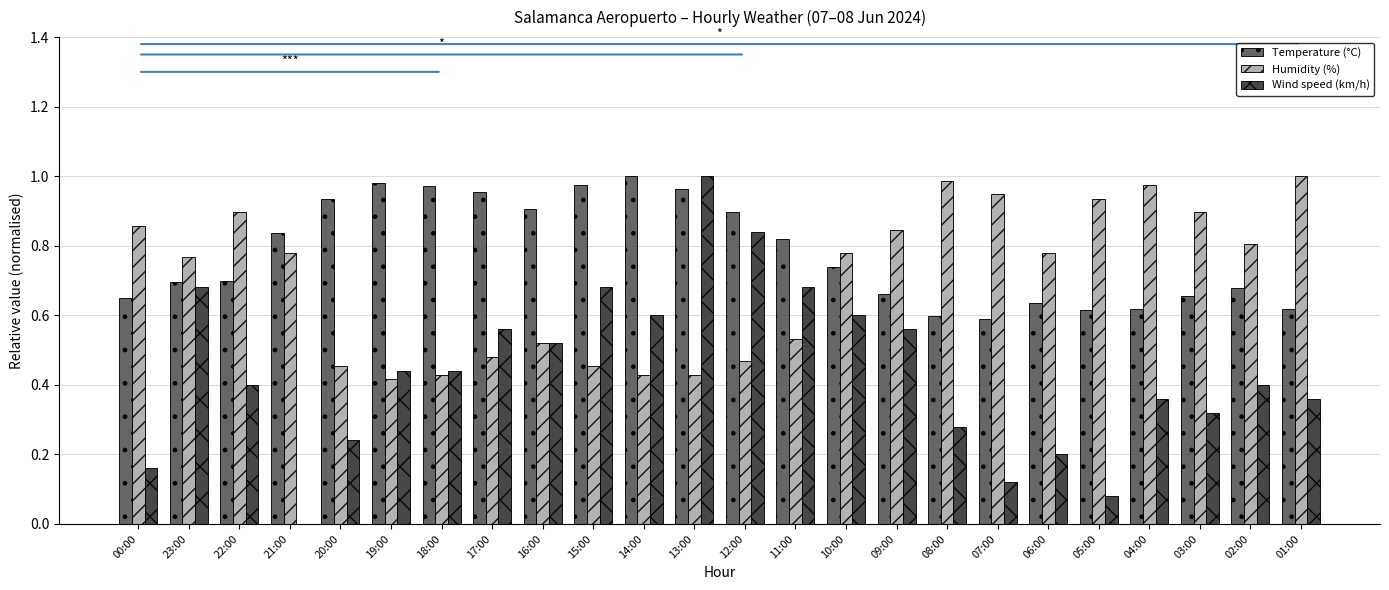

How many positive values does the Wind speed (km/h) series have?

23